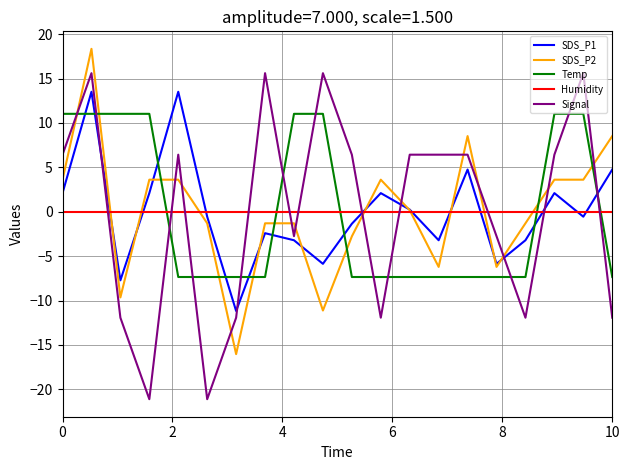

What is the highest value of the SDS_P1 series?

13.5